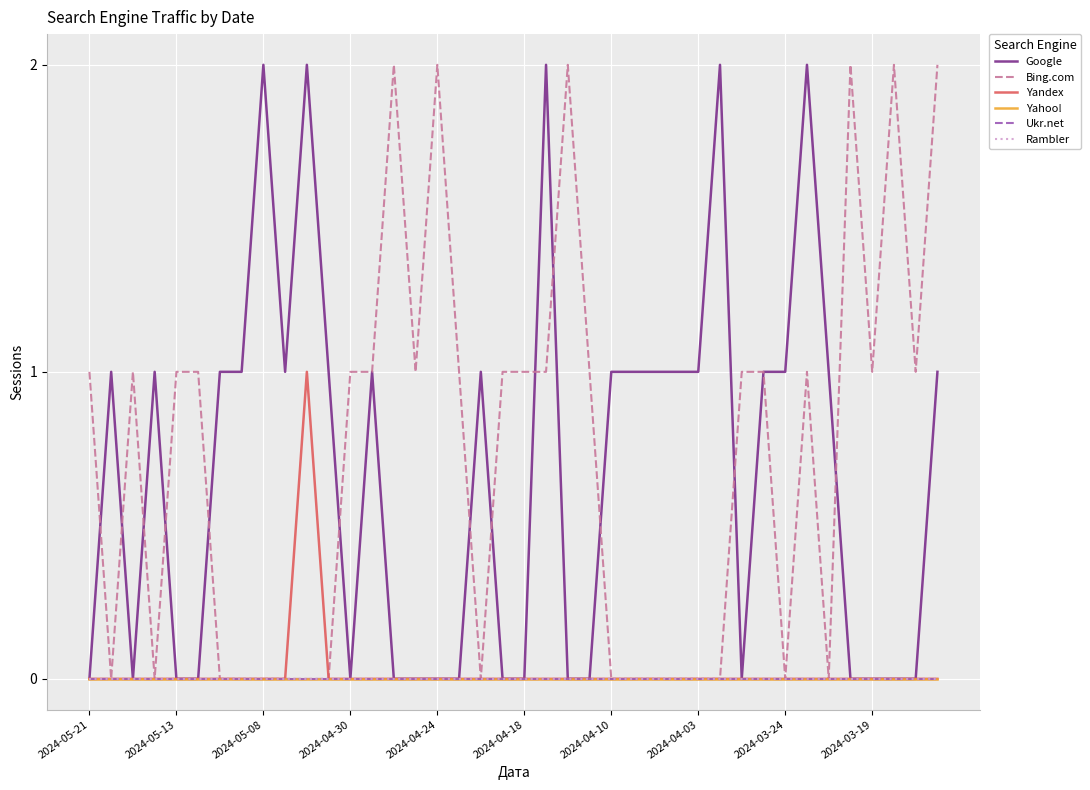

At which category does the chart reach its peak across all series?

2024-05-08